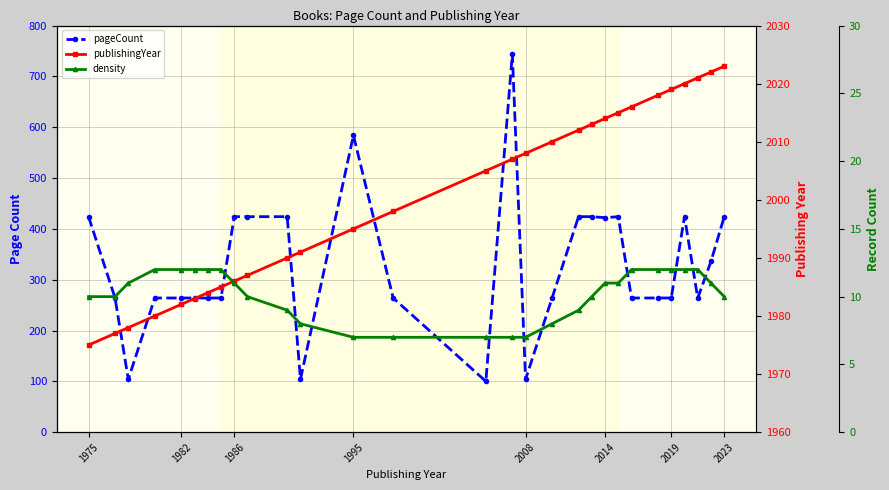

Which series has the largest total across all categories?

publishingYear